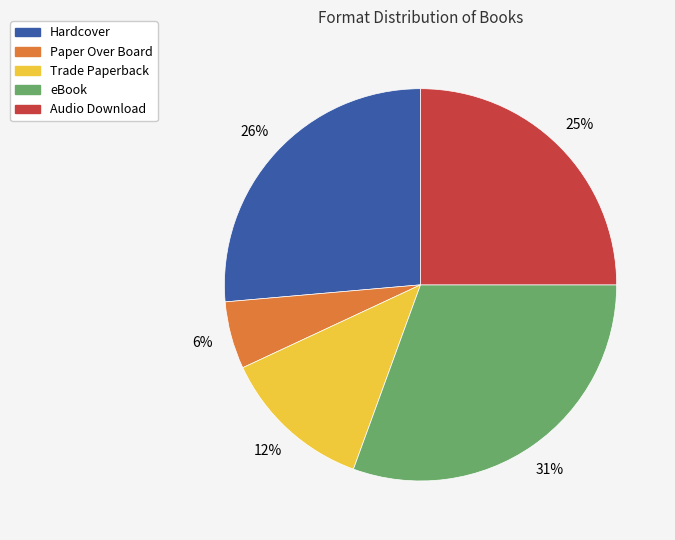

How many segments does this pie chart have?

5